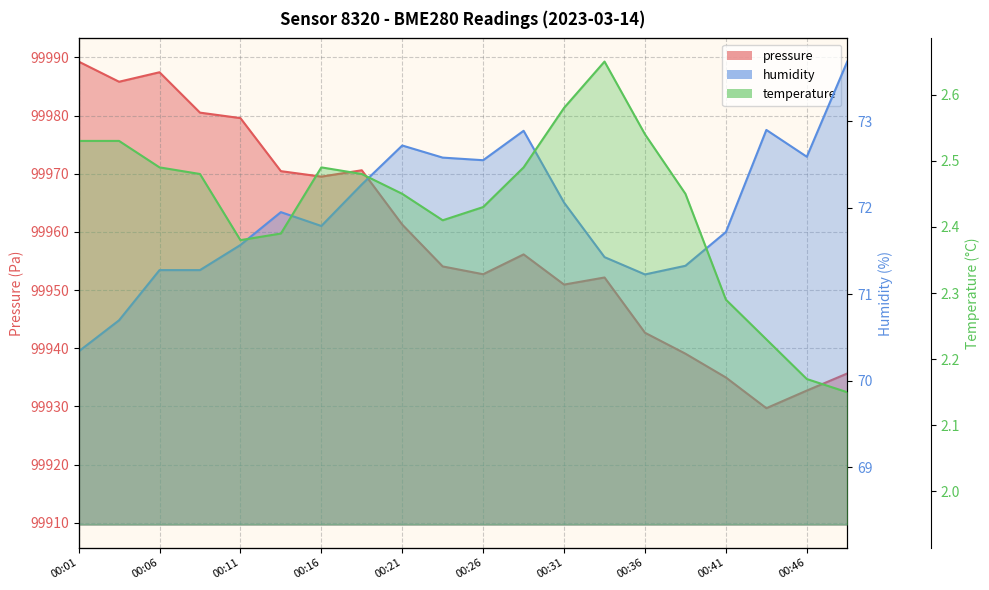

Reading right to left, extract all data points from this chart.

pressure: 99935.7	99932.7	99929.7	99935.0	99939.1	99942.7	99952.2	99950.9	99956.1	99952.7	99954.1	99961.2	99970.6	99969.5	99970.4	99979.6	99980.5	99987.4	99985.8	99989.3
humidity: 73.7	72.6	72.9	71.7	71.3	71.2	71.4	72.1	72.9	72.5	72.6	72.7	72.3	71.8	72.0	71.6	71.3	71.3	70.7	70.3
temperature: 2.1	2.2	2.2	2.3	2.5	2.5	2.6	2.6	2.5	2.4	2.4	2.5	2.5	2.5	2.4	2.4	2.5	2.5	2.5	2.5